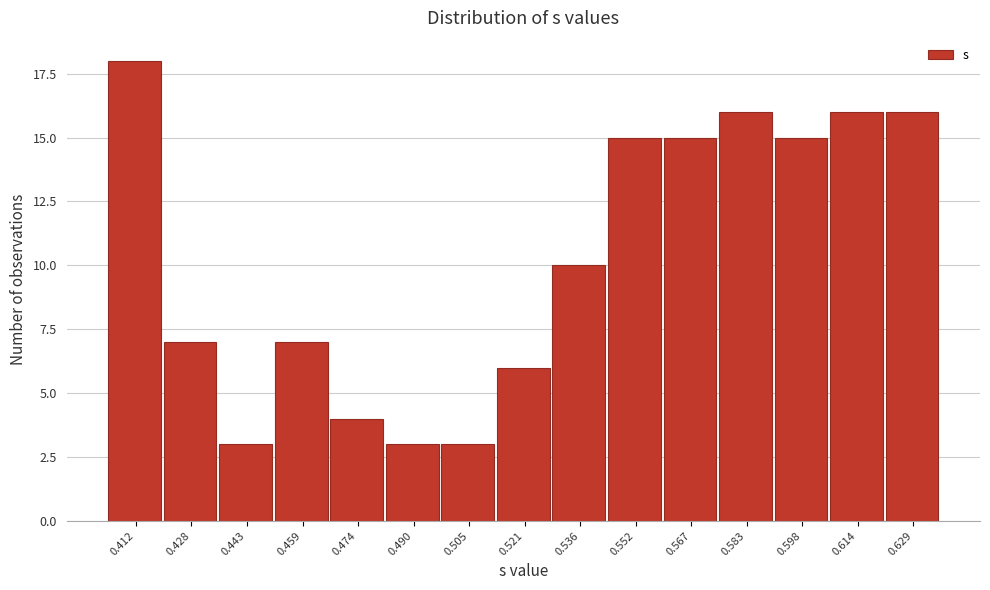

Reading left to right, what are all the values shown in this chart?

18	7	3	7	4	3	3	6	10	15	15	16	15	16	16